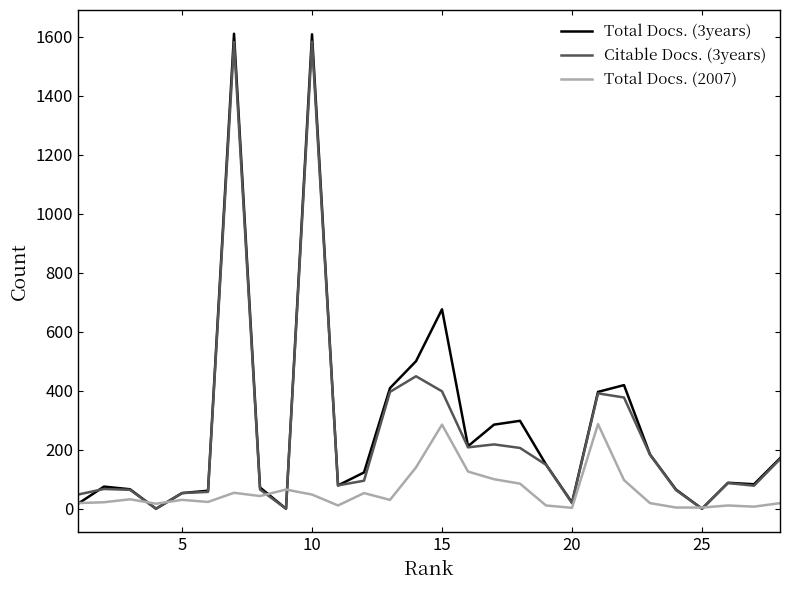

What is the maximum value shown in the chart?

1610